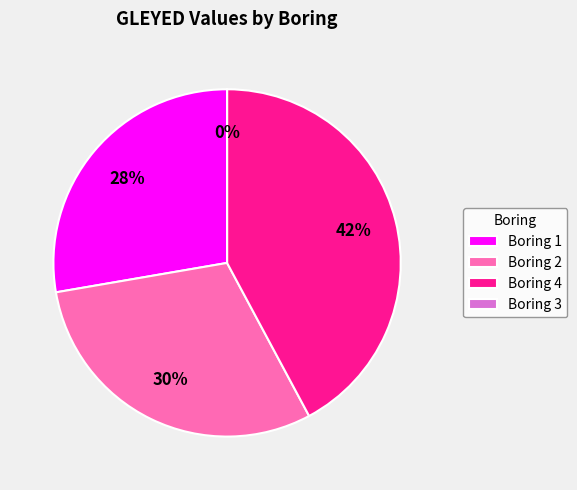

Count the number of slices in the pie.

4